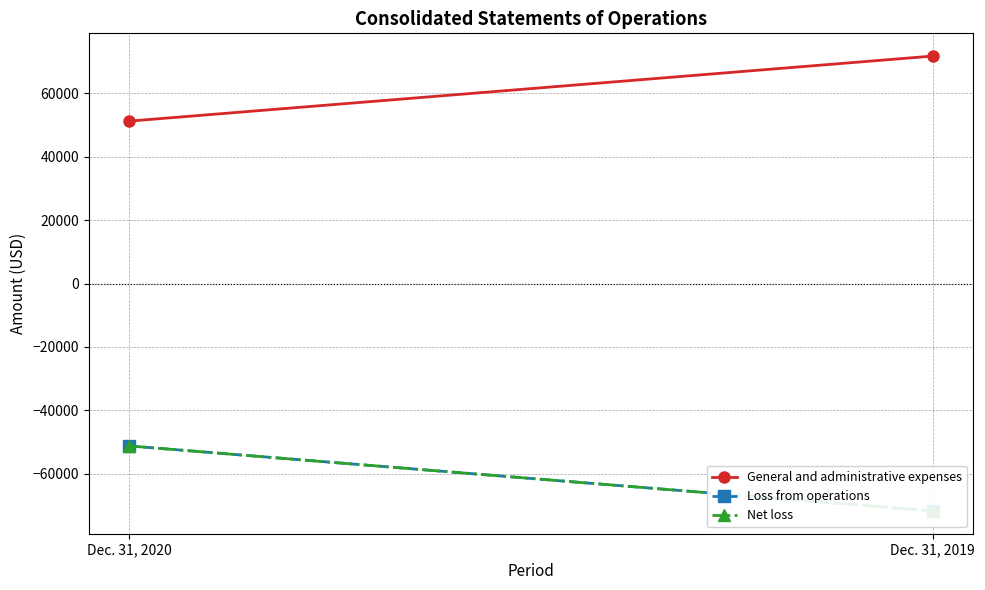

What is the value of the Net loss point at the 2nd from the left?

-71775